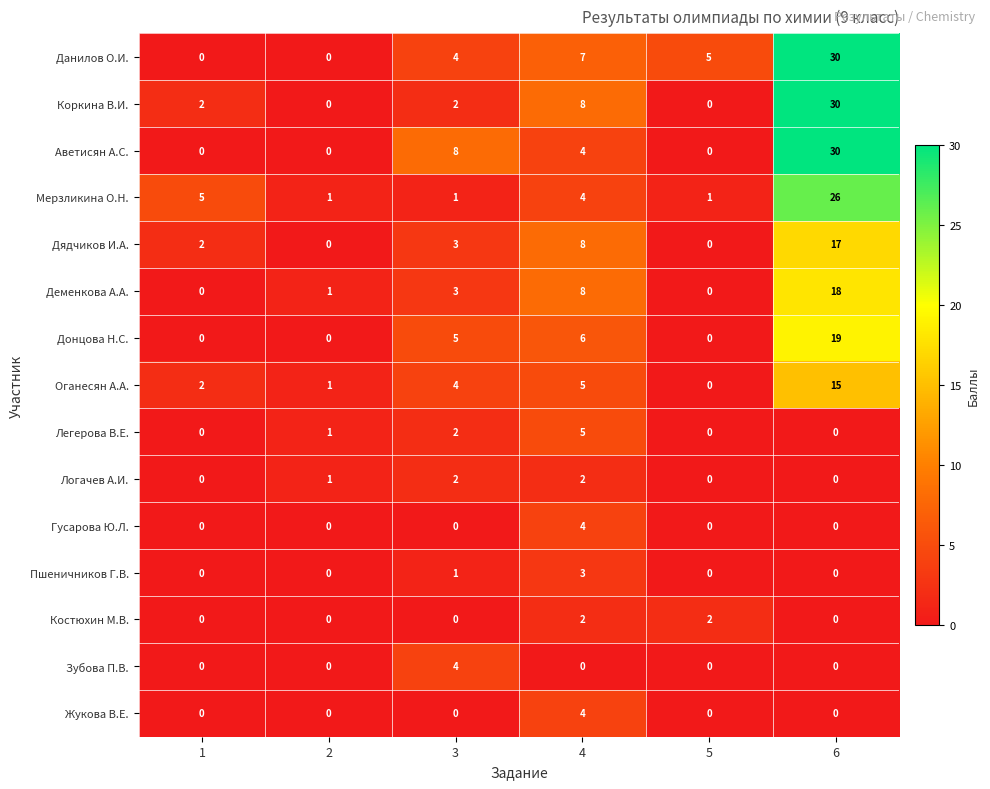

How many data points does each series have?

6